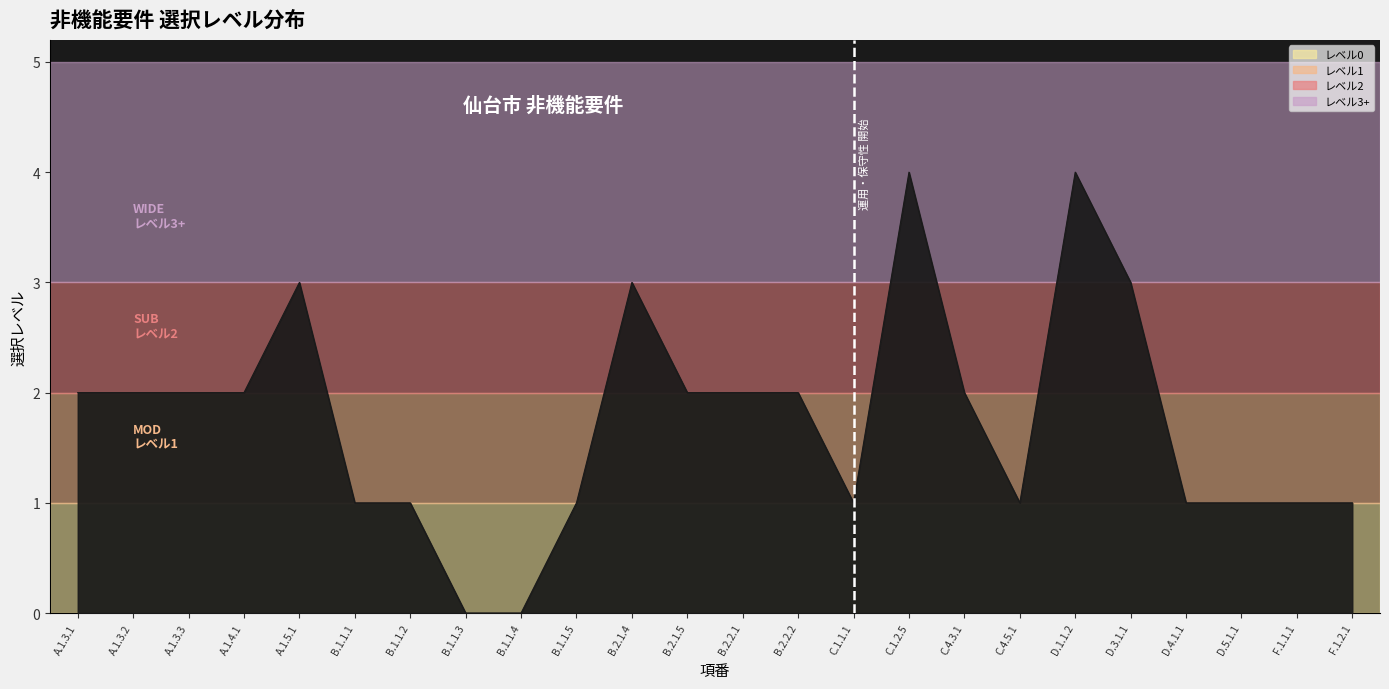

Is it true that the value at B.1.1.1 is 1?

True